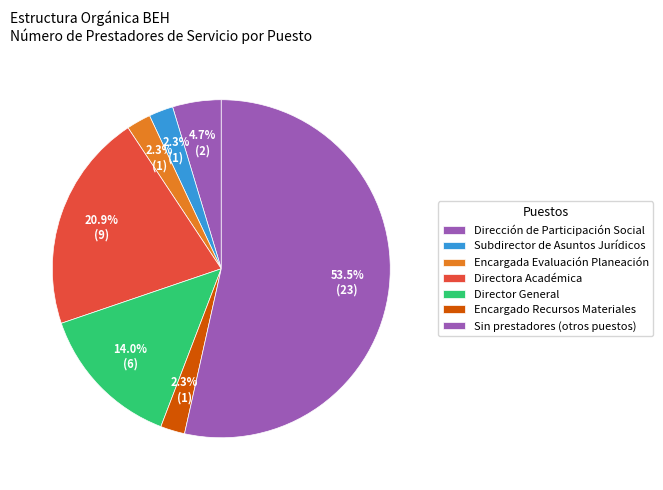

How many slices are in this pie chart?

7